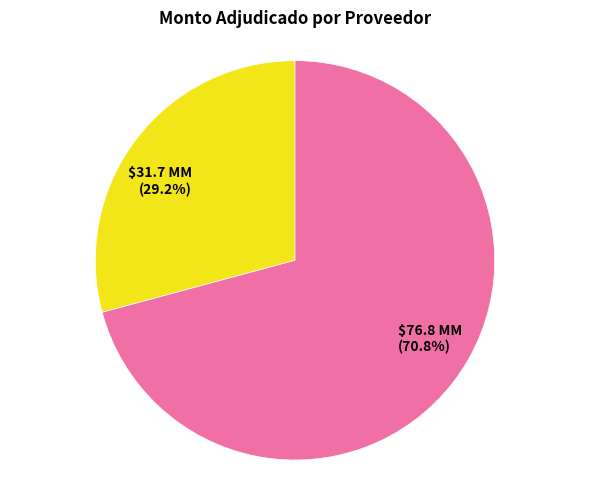

Does any single category account for the majority?

Yes